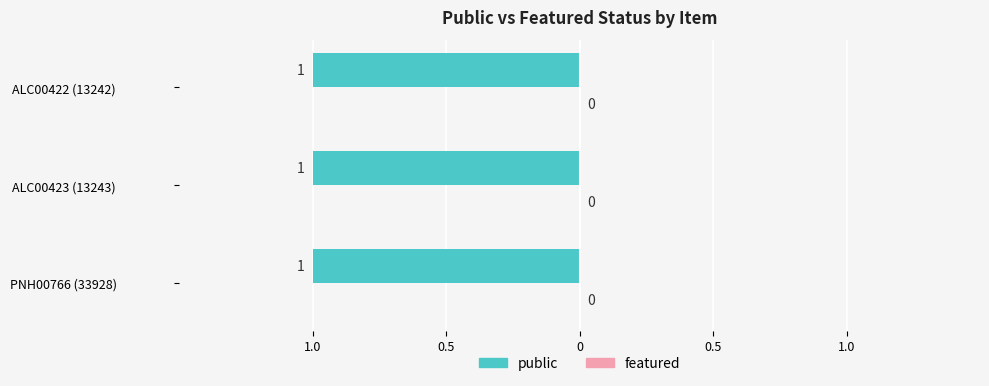

Which series has the largest range (max minus min)?

public